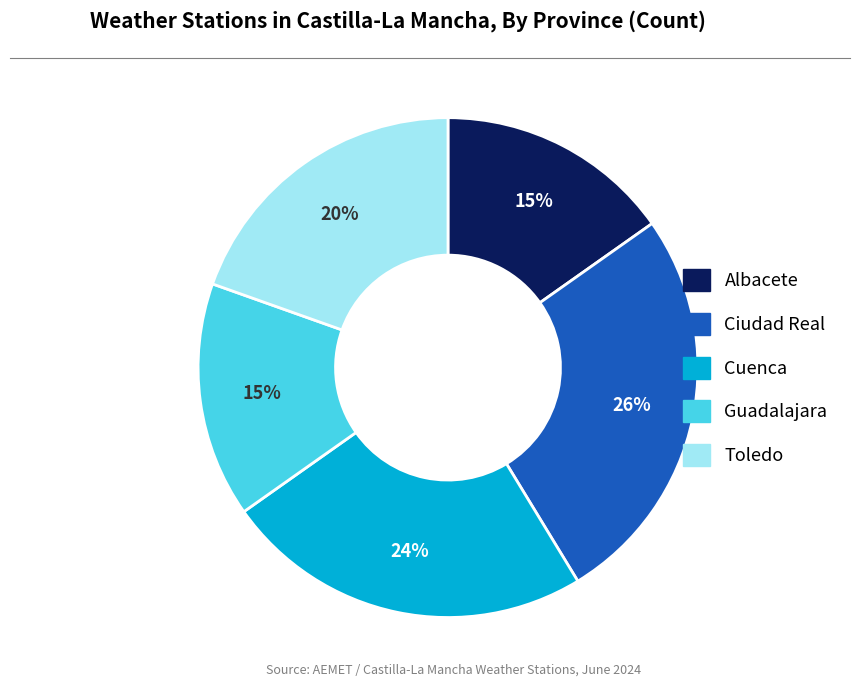

What is the largest slice in the pie chart?

Ciudad Real